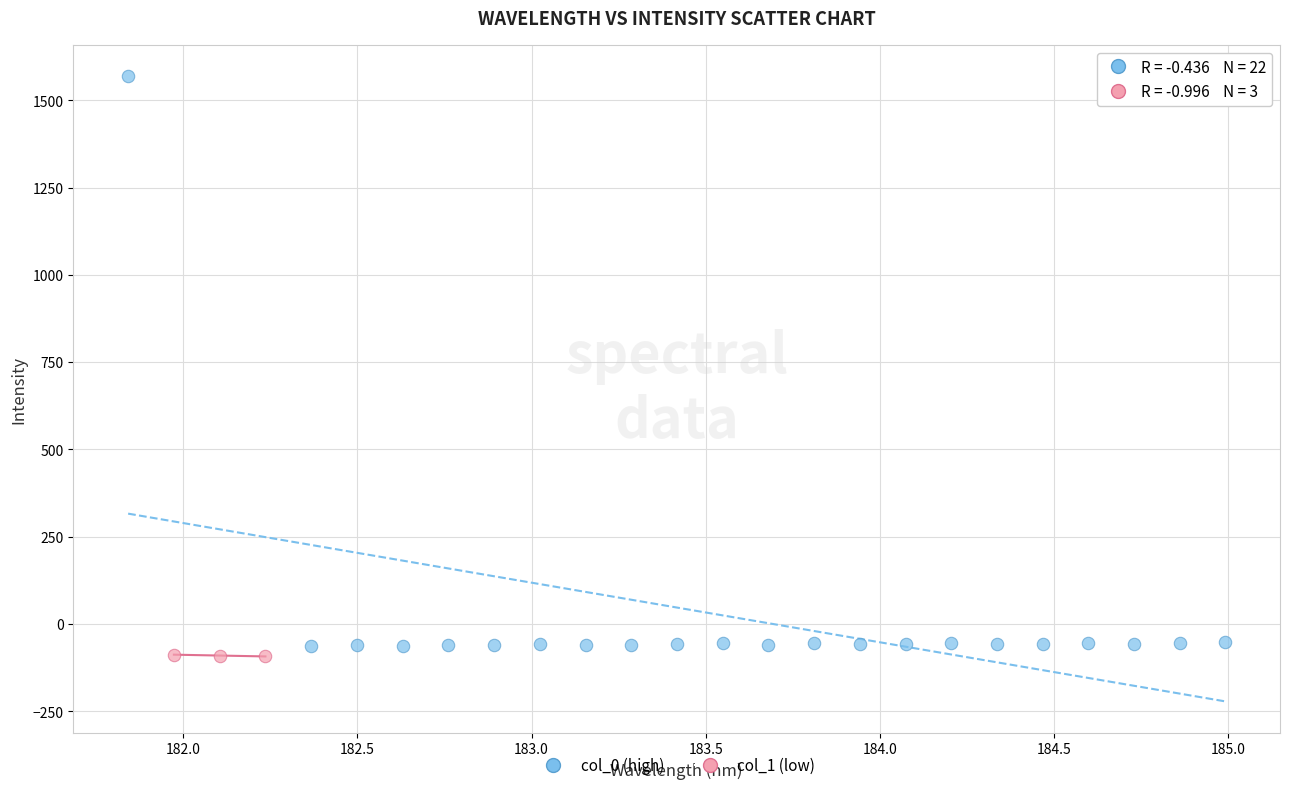

Which series has the widest spread of Y values?

col_0 (high)